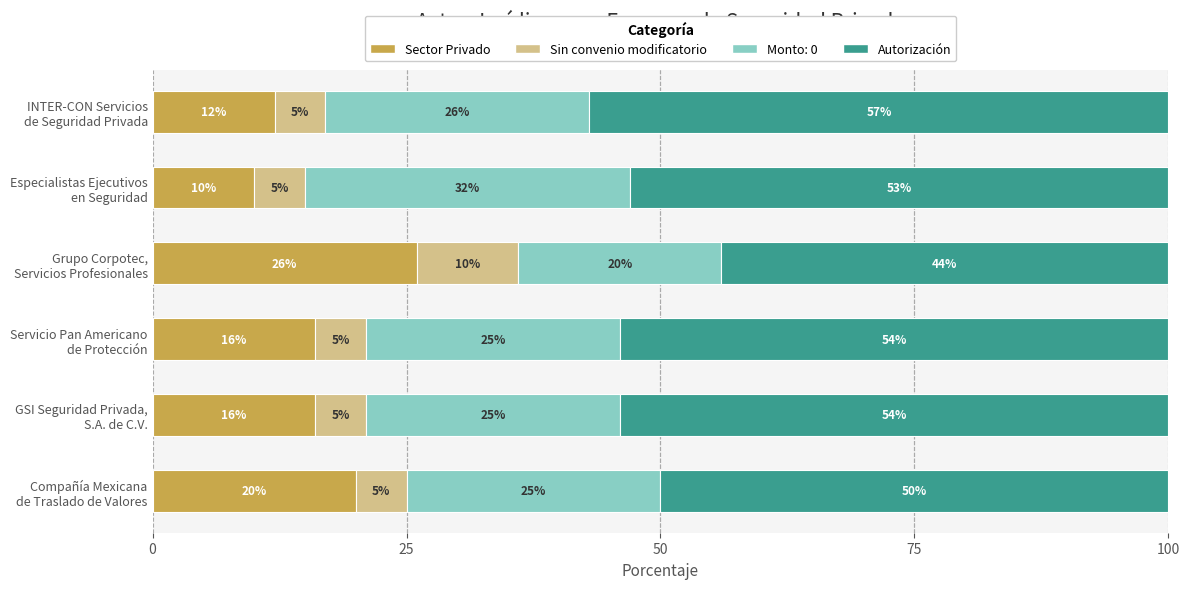

Count the Sector Privado values in the range 12 to 20.

4